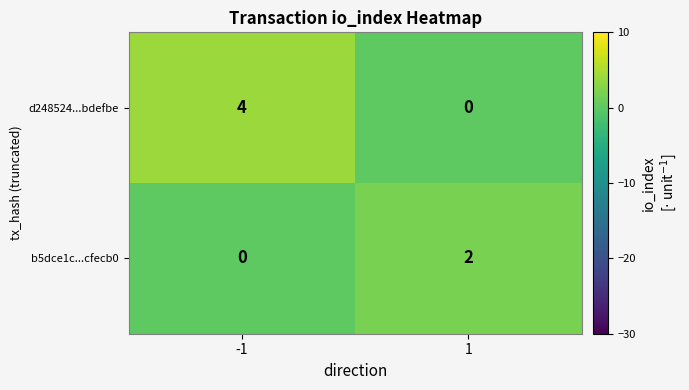

The b5dce1c...cfecb0 series shows 2 at 1. True or false?

True